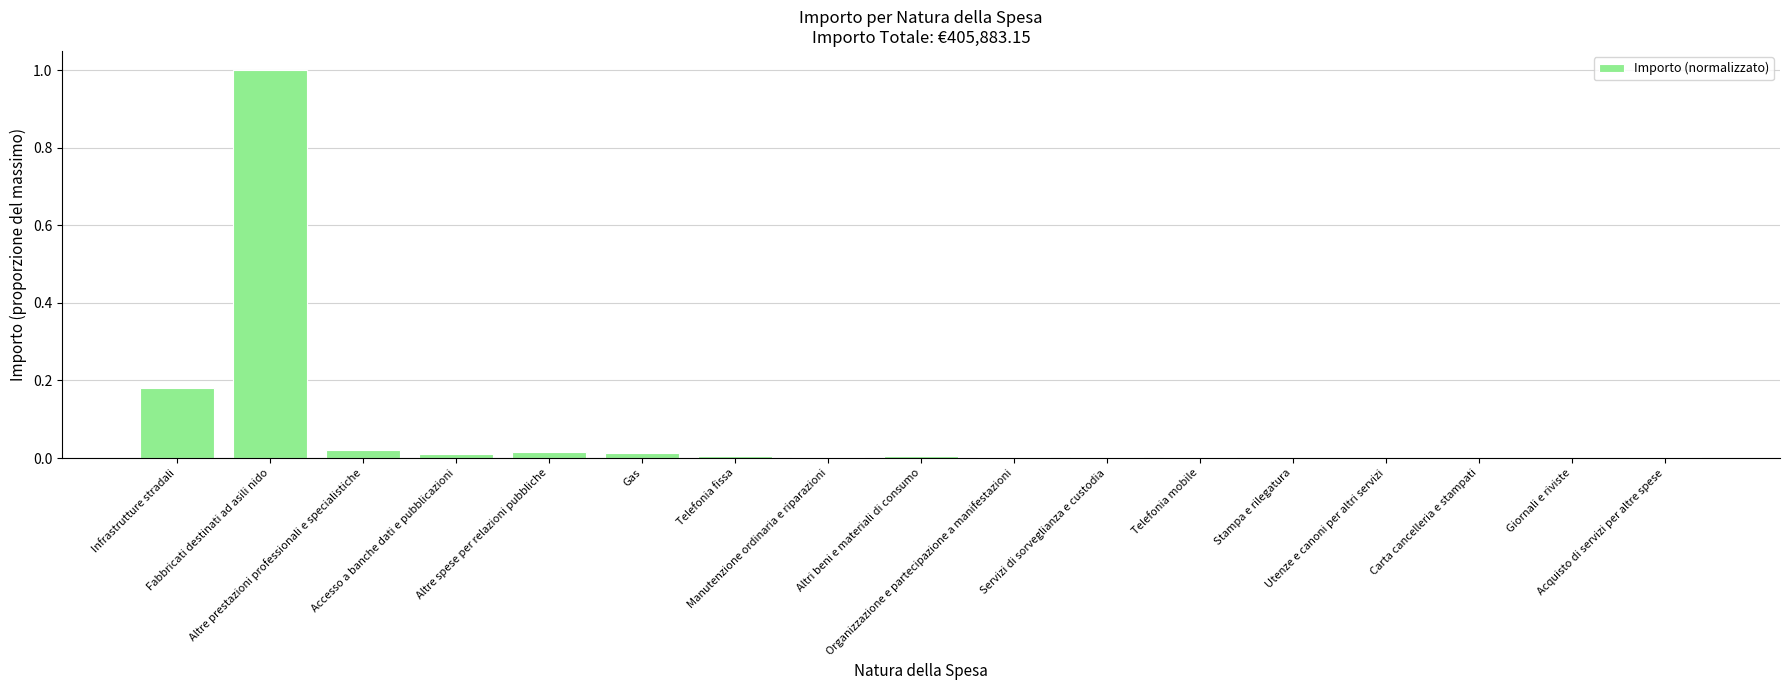

What is the greatest value displayed?

1.0